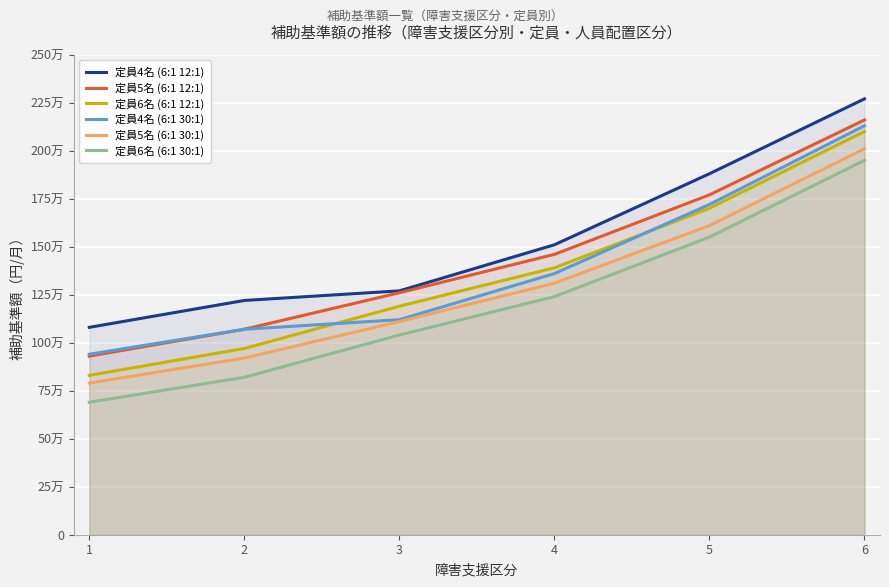

Which series has the largest total across all categories?

定員4名 (6:1 12:1)